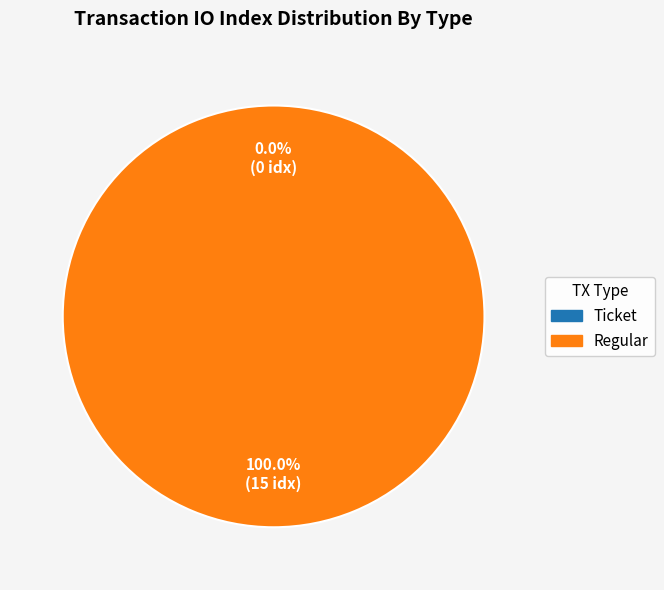

To the nearest percent, what is the difference between the Regular and Ticket slice percentages?

100%